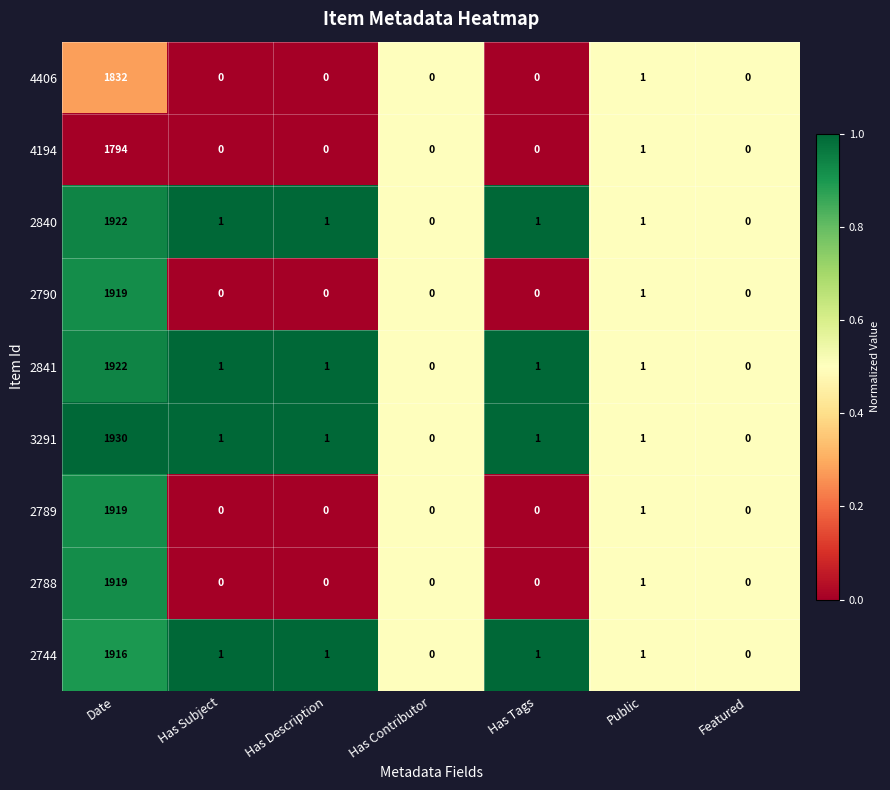

Which series has the largest total across all categories?

3291